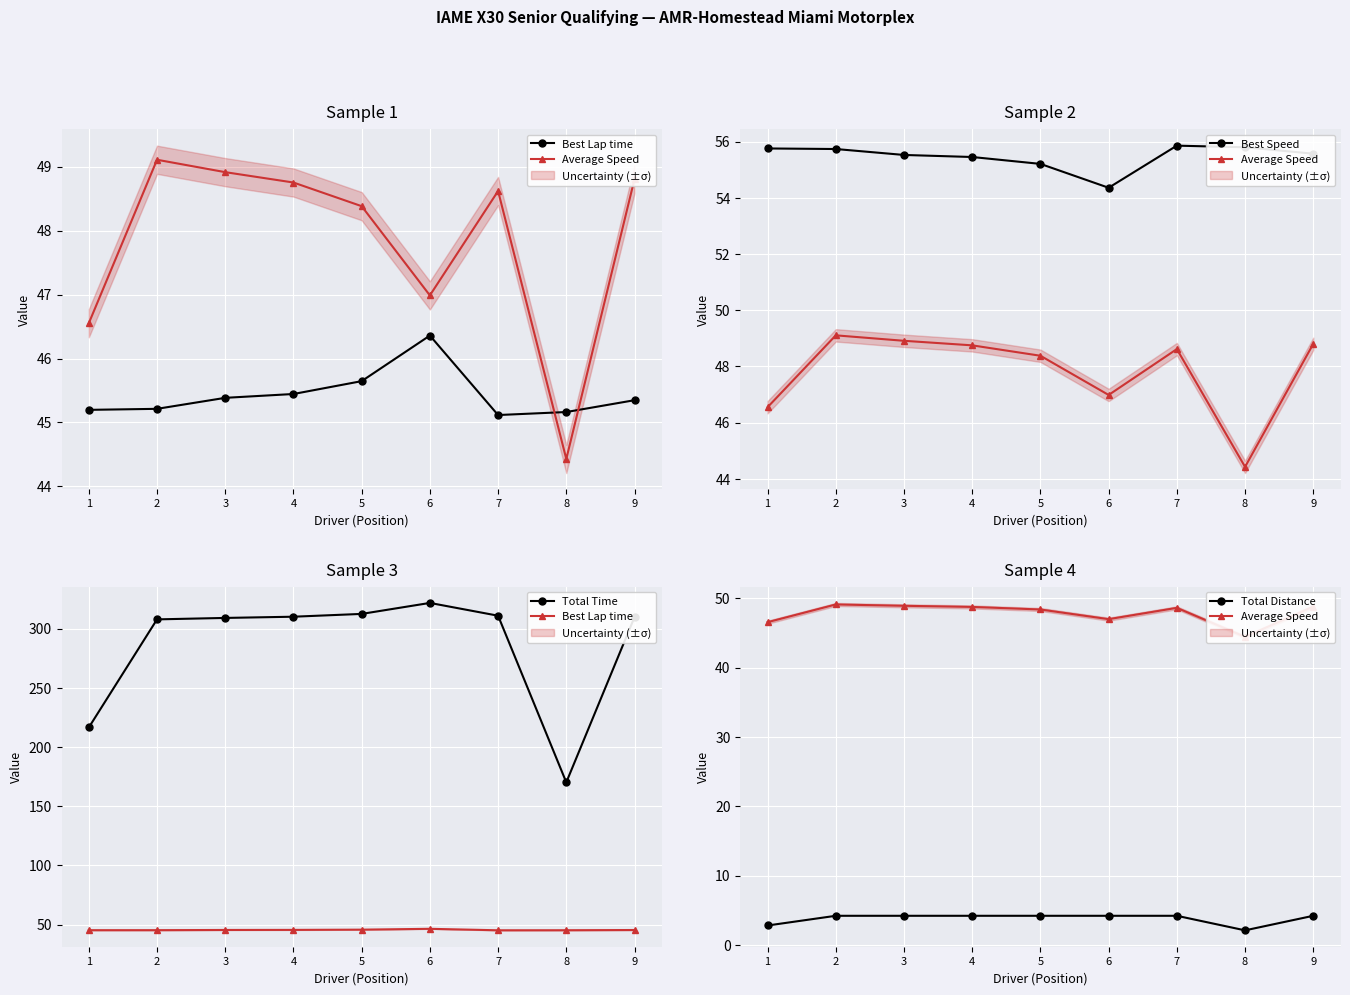

How many lines are shown in the chart?

5